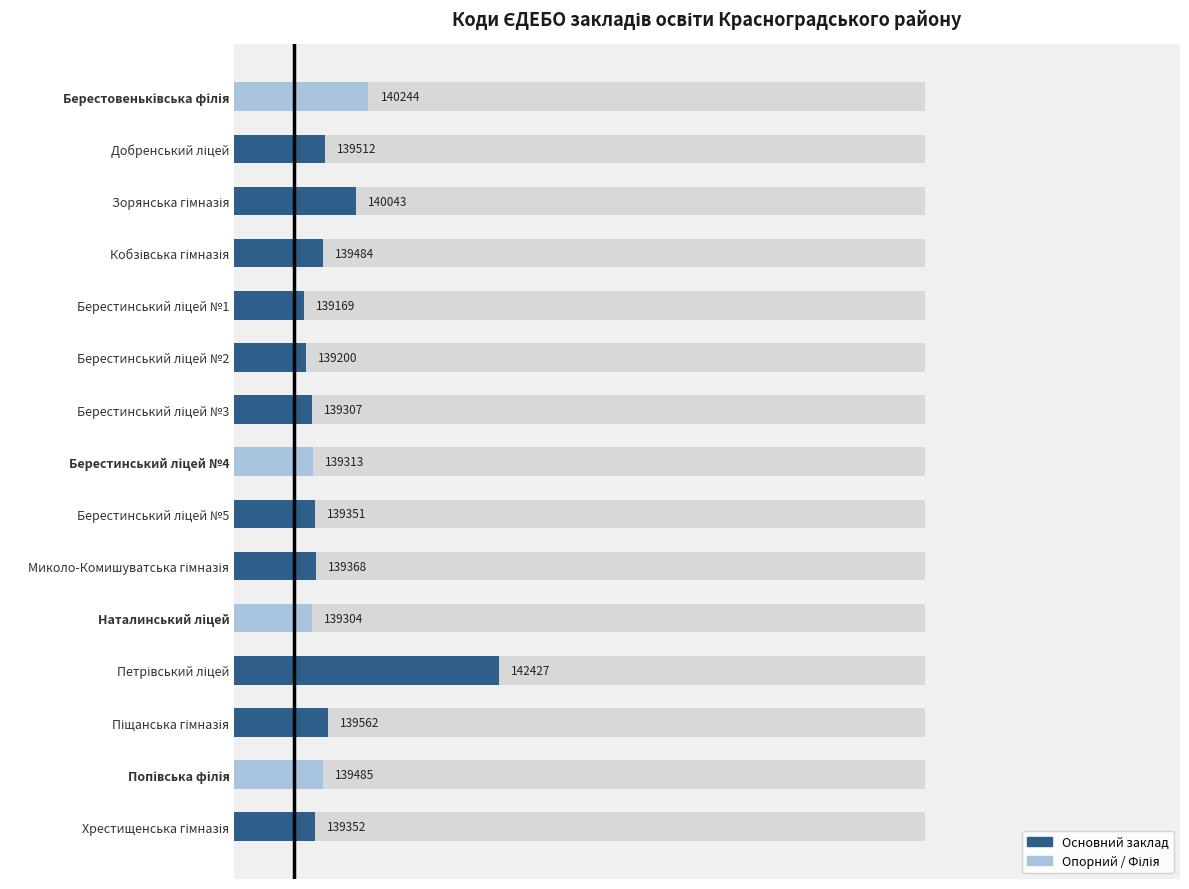

What is the sum of all values?

2095121